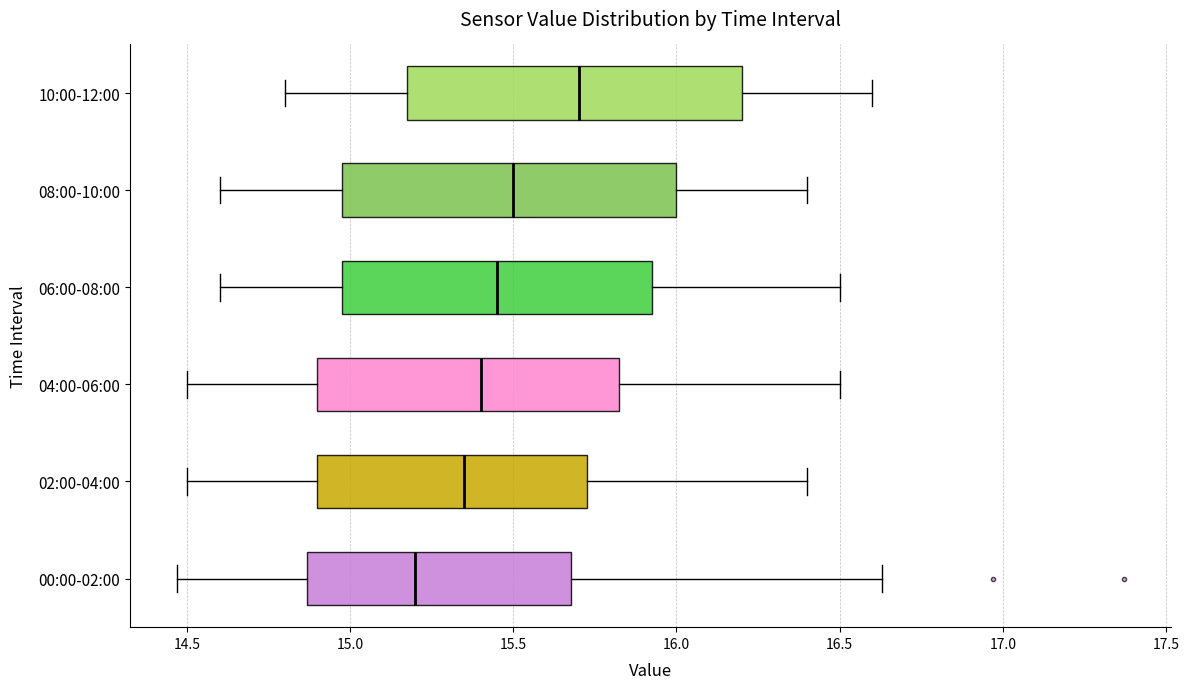

Reading bottom to top, transcribe this box plot: for each box, give where its median line is, the range the box spans, and where its two whiskers end, as read against the x-axis. The values are not printed on the chart, so give them approximately, as read against the axis.

00:00-02:00: median 15.20, box 14.85 to 15.70, whiskers 14.45 to 16.65
02:00-04:00: median 15.35, box 14.90 to 15.75, whiskers 14.50 to 16.40
04:00-06:00: median 15.40, box 14.90 to 15.85, whiskers 14.50 to 16.50
06:00-08:00: median 15.45, box 15.00 to 15.95, whiskers 14.60 to 16.50
08:00-10:00: median 15.50, box 15.00 to 16.00, whiskers 14.60 to 16.40
10:00-12:00: median 15.70, box 15.20 to 16.20, whiskers 14.80 to 16.60